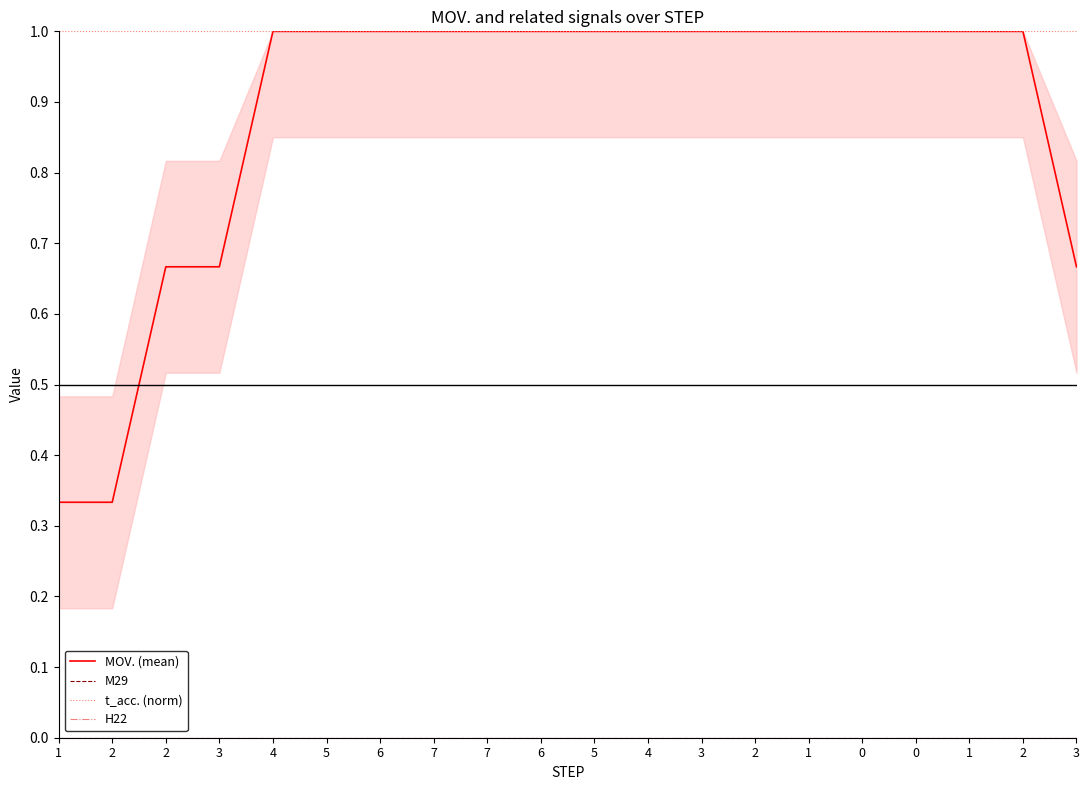

True or false: H22 has a value of 0.0 at 3.

True